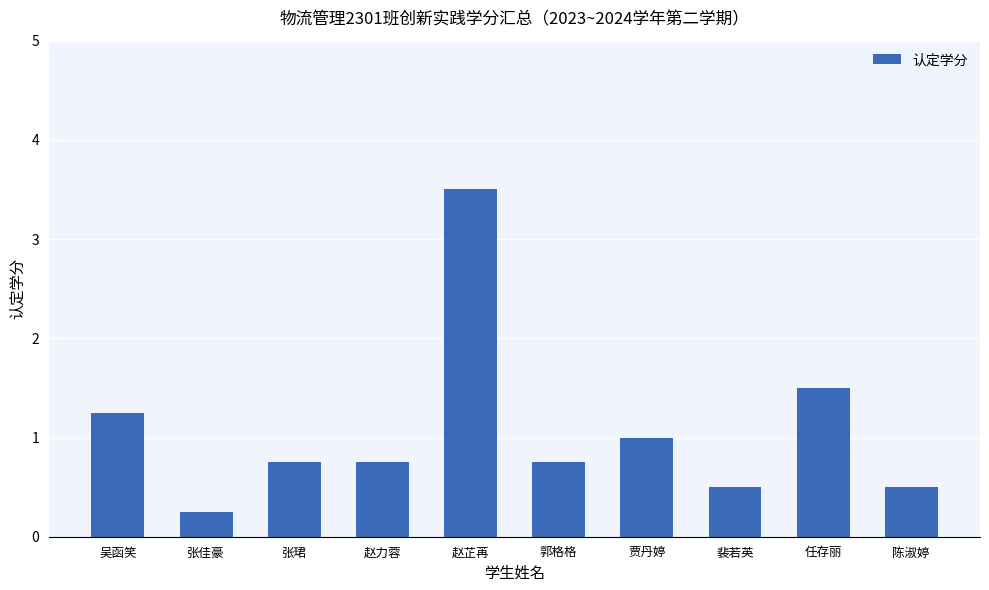

What is the average value?

1.1